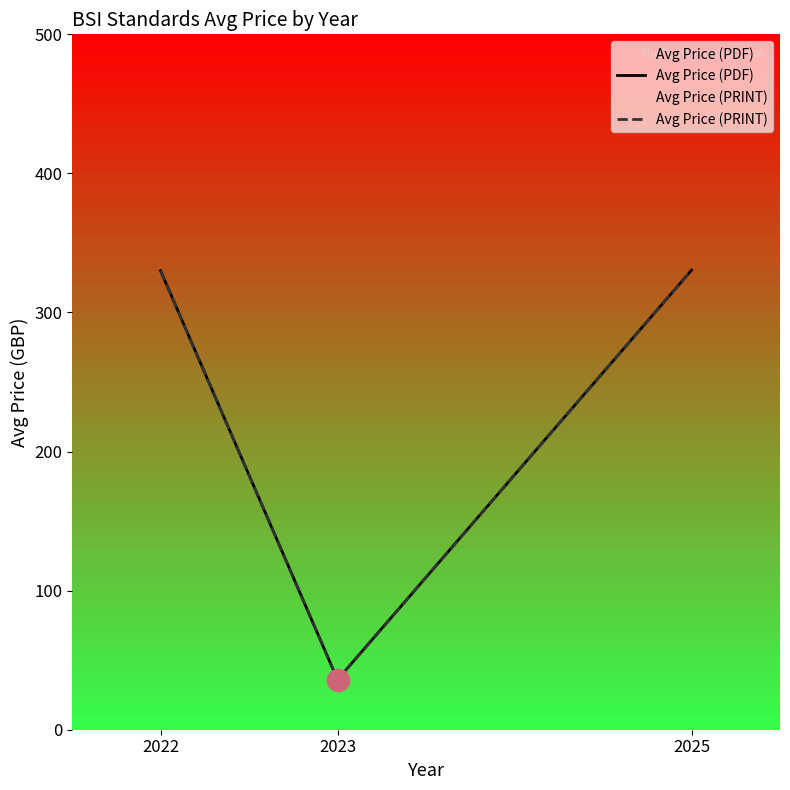

Is it true that Avg Price (PRINT) equals 330.0 at 2022?

True